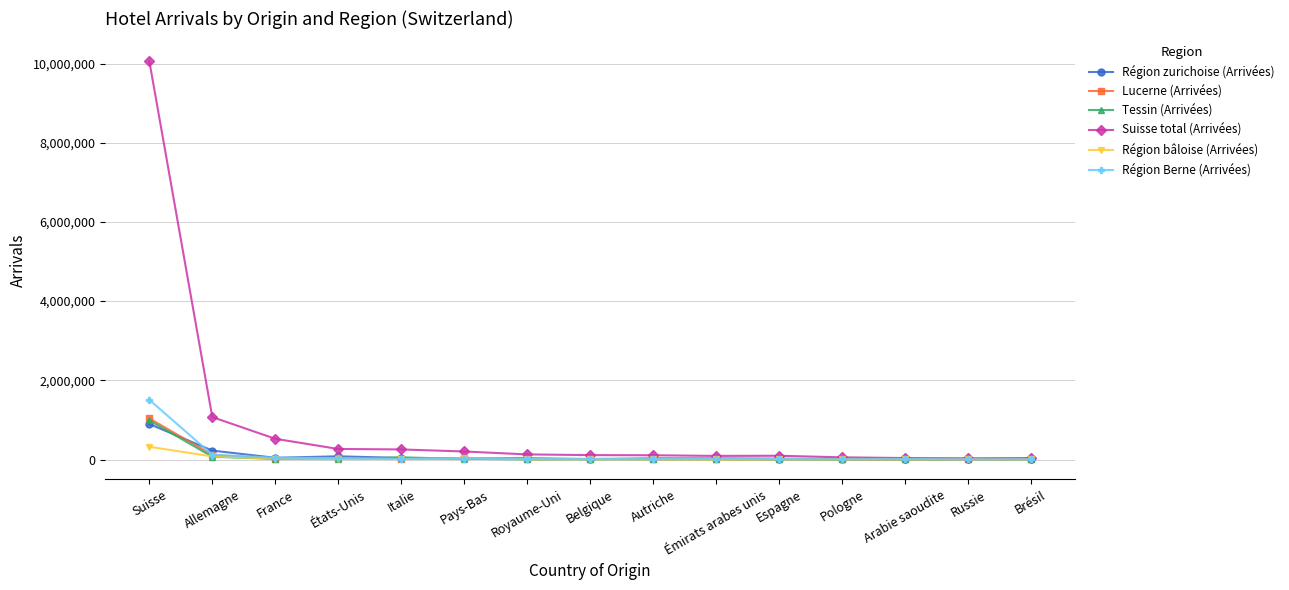

What is the value of the Tessin (Arrivées) point at the 6th from the left?

16780